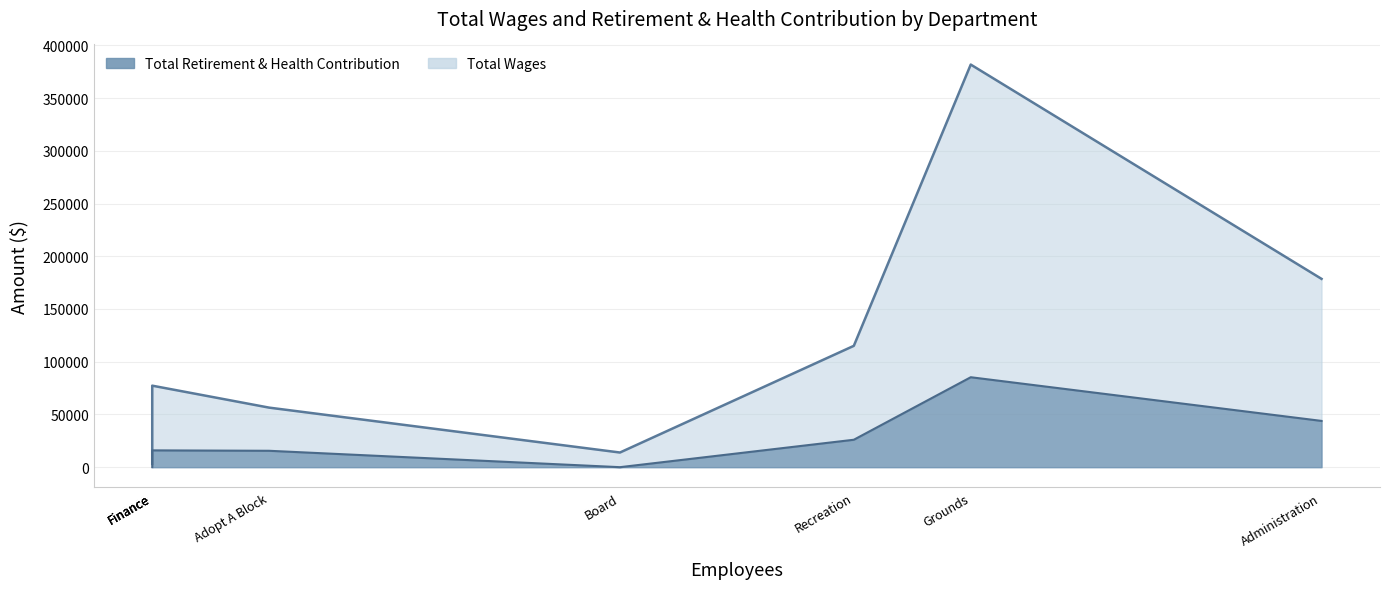

What is the sum of the Total Wages values at Graffiti Abatement and Grounds?

384901